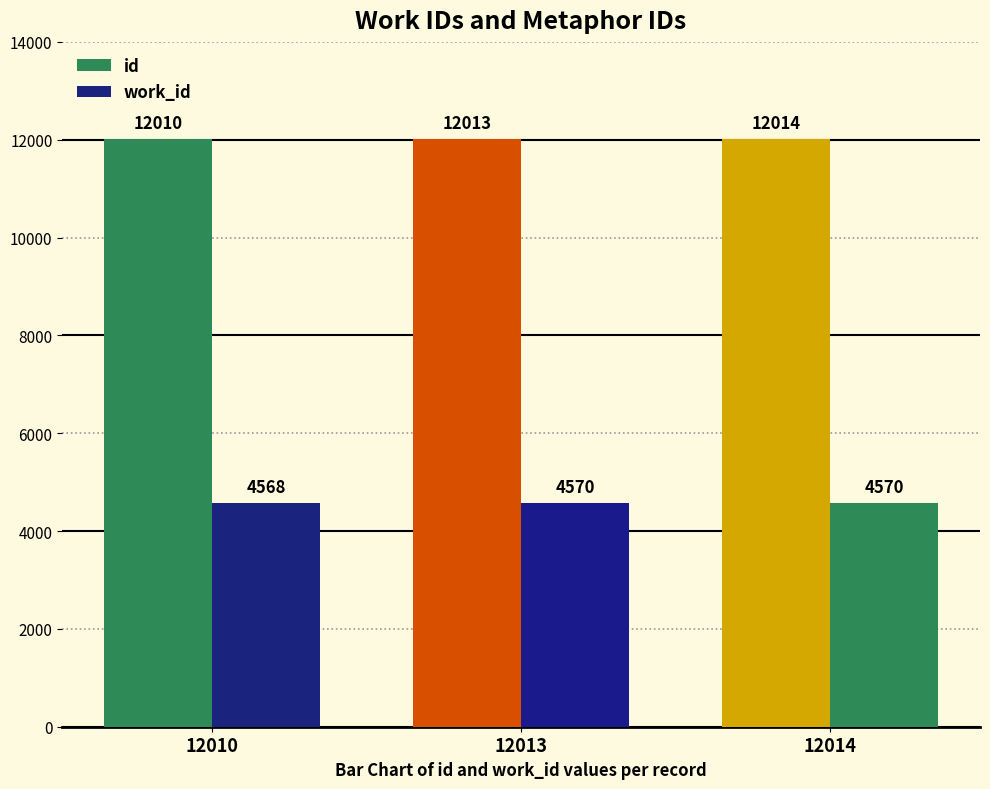

How many series are shown in this chart?

2